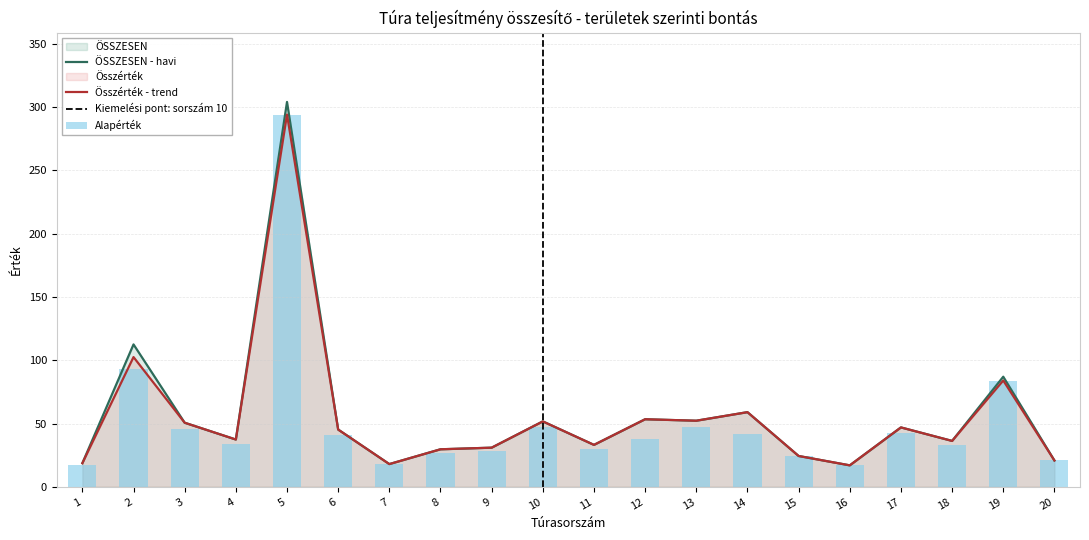

Is it true that ÖSSZESEN equals 19.5 at 18?

False